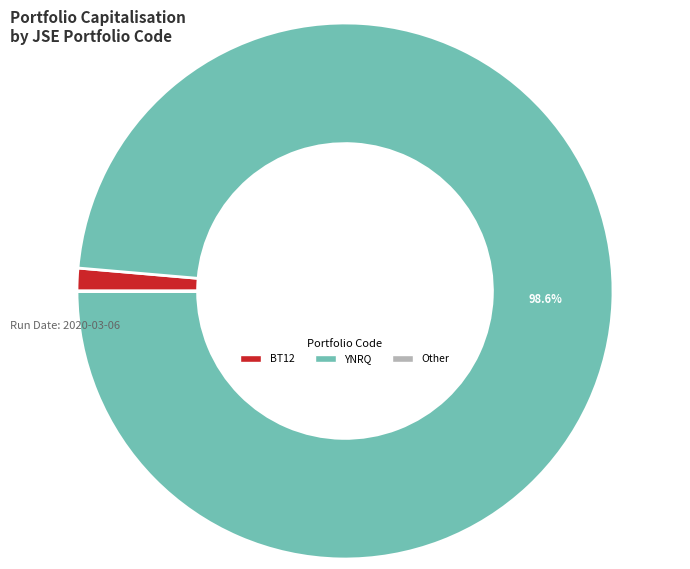

Is there any slice that represents more than half of the pie?

Yes